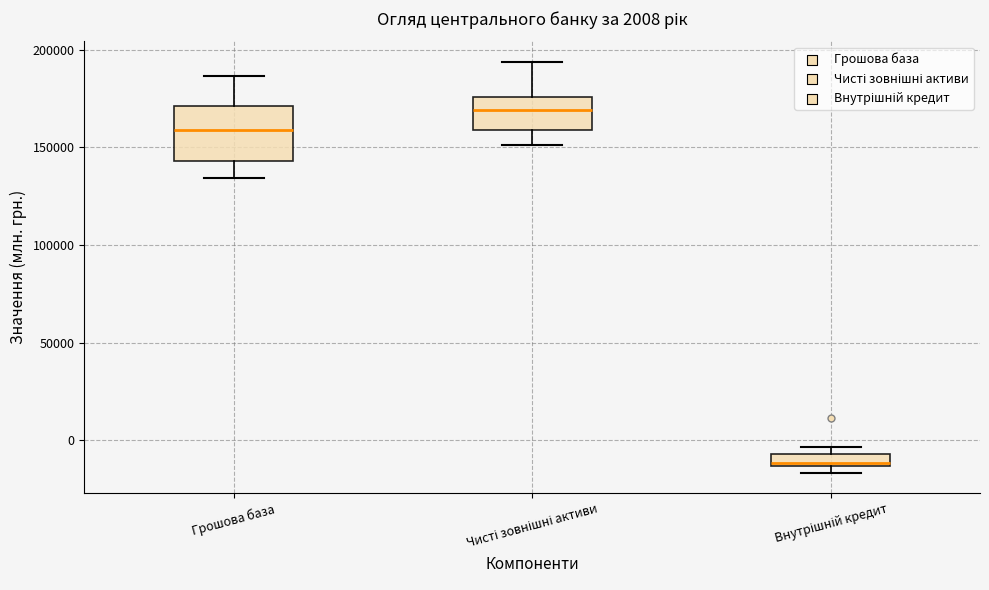

Comparing the boxes themselves (not the whiskers), which one is the tallest?

Грошова база